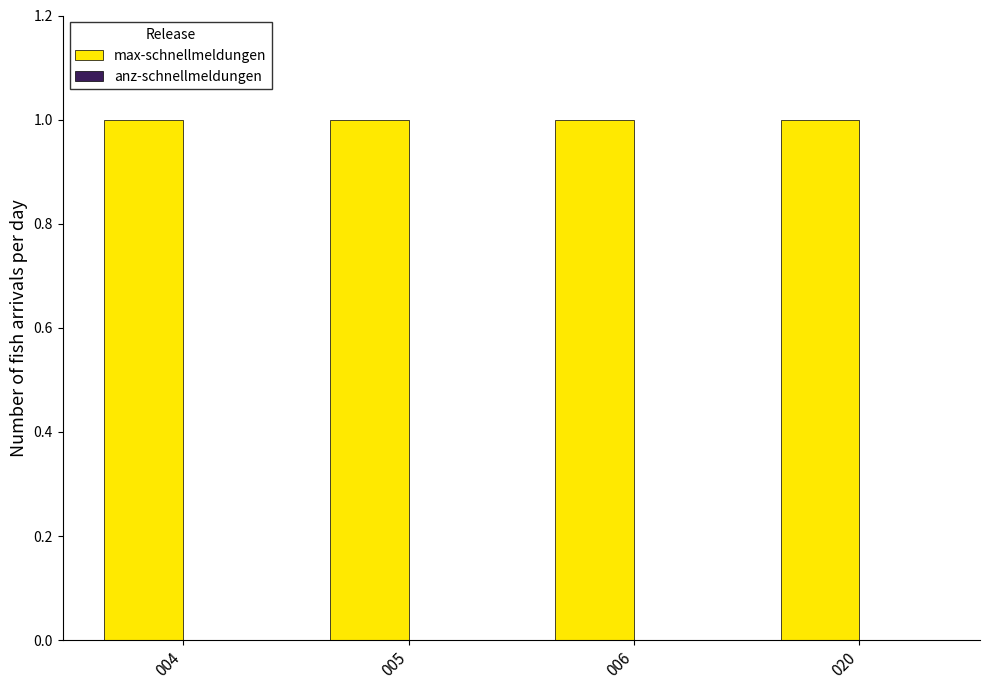

Are the bars grouped side by side (vs. stacked)?

Yes